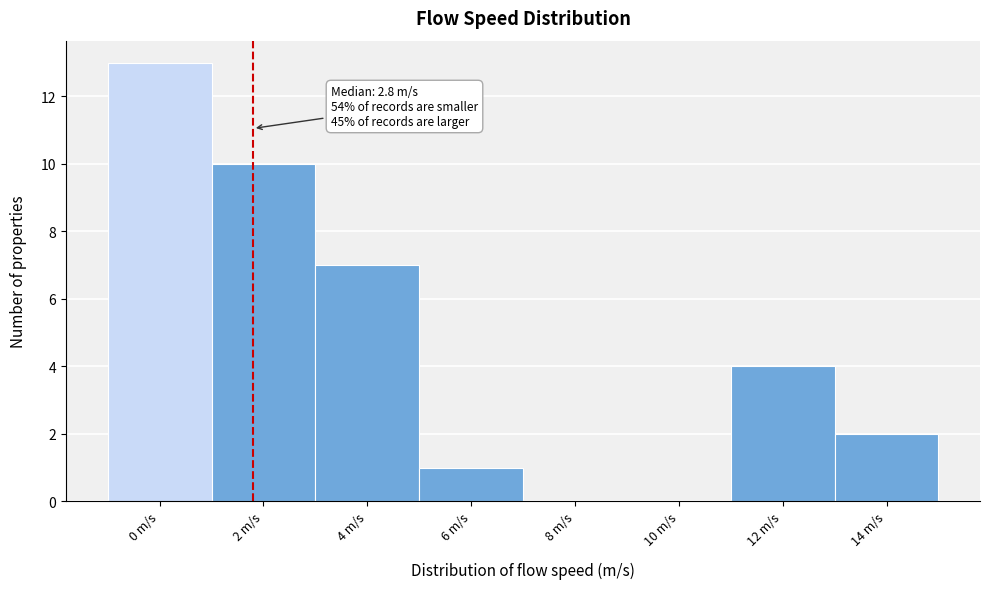

Reading left to right, transcribe all the data shown in this chart.

0 m/s=13	2 m/s=10	4 m/s=7	6 m/s=1	8 m/s=0	10 m/s=0	12 m/s=4	14 m/s=2